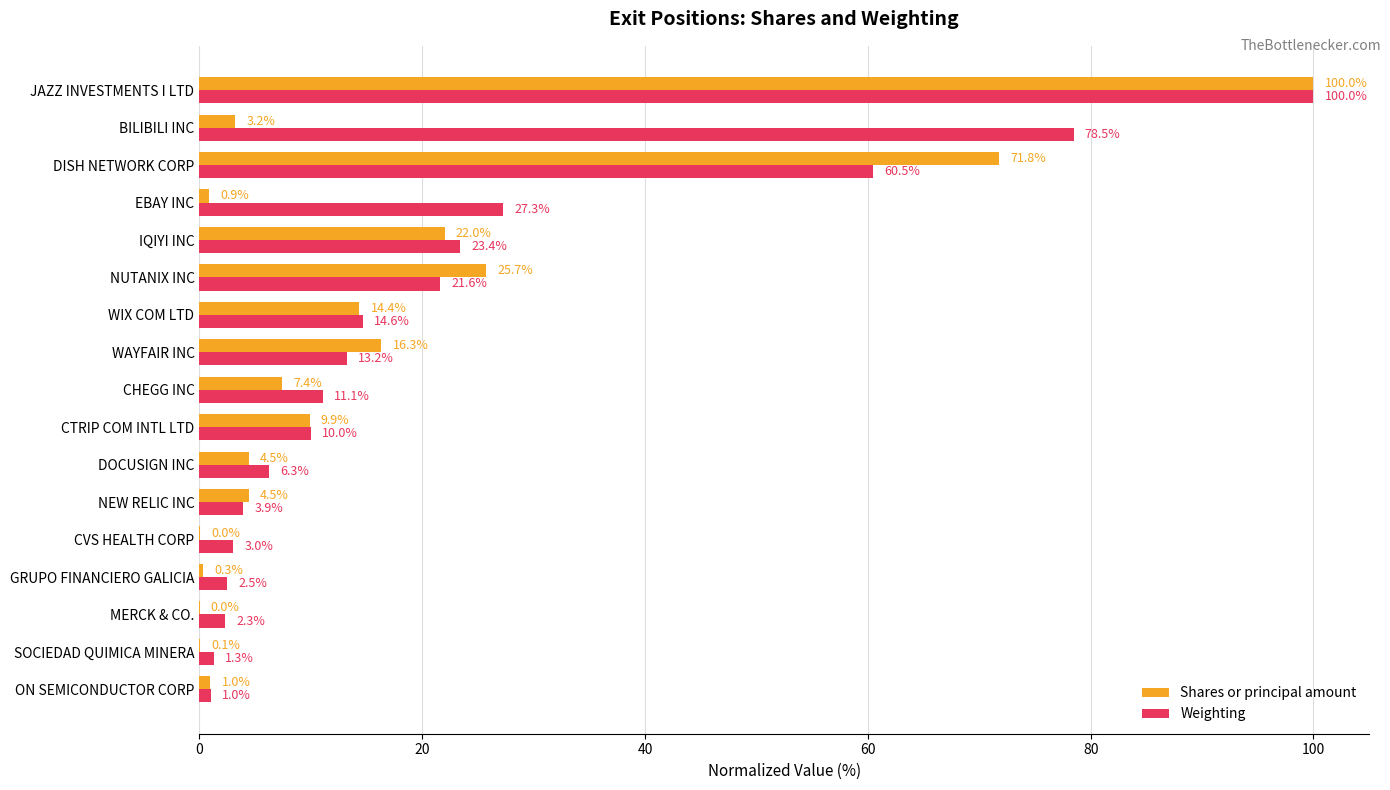

Which category has the highest value in the Weighting series?

JAZZ INVESTMENTS I LTD